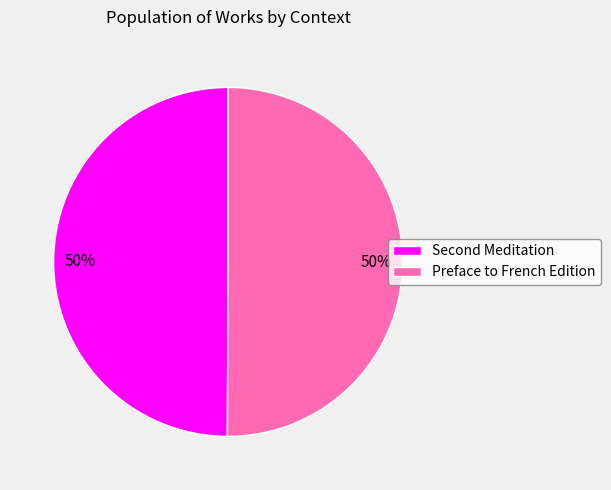

To the nearest percent, what is the average slice percentage?

50%